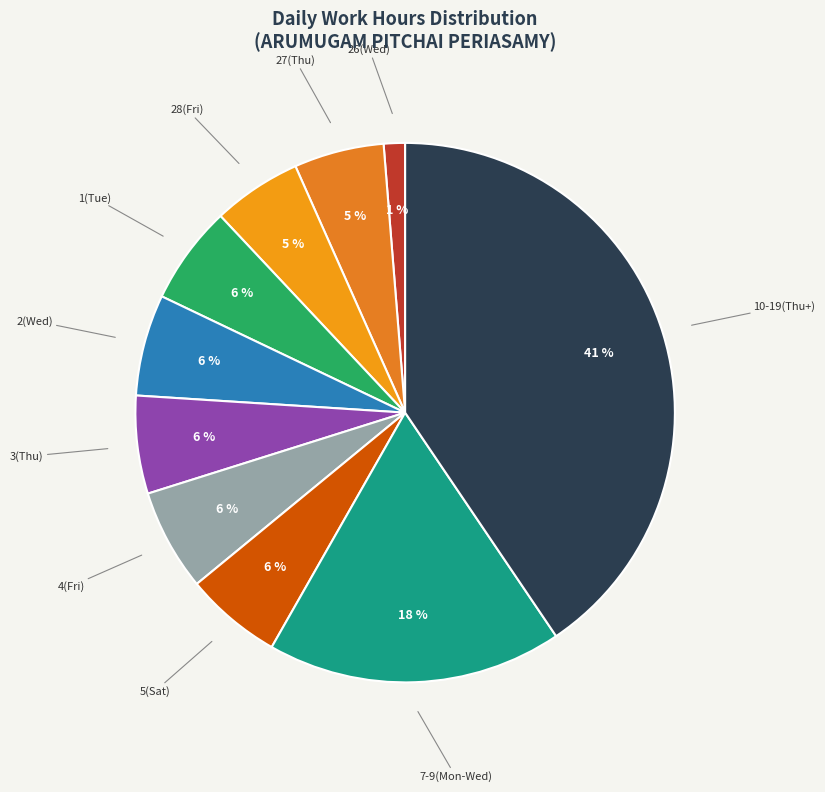

To the nearest percent, what is the combined percentage of 4(Fri) and 28(Fri)?

11%